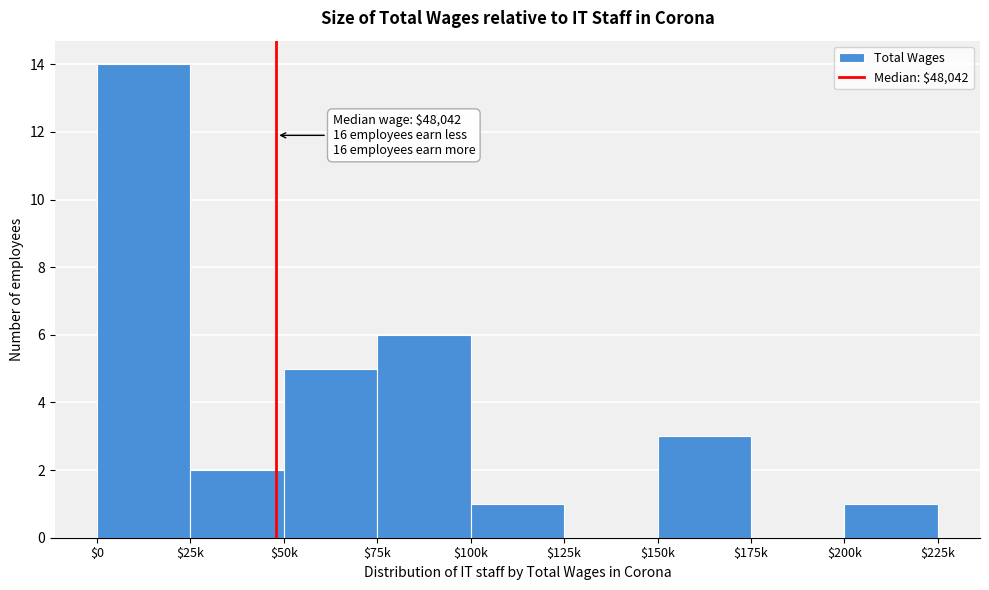

The chart shows a value of 3 at $150k. True or false?

True